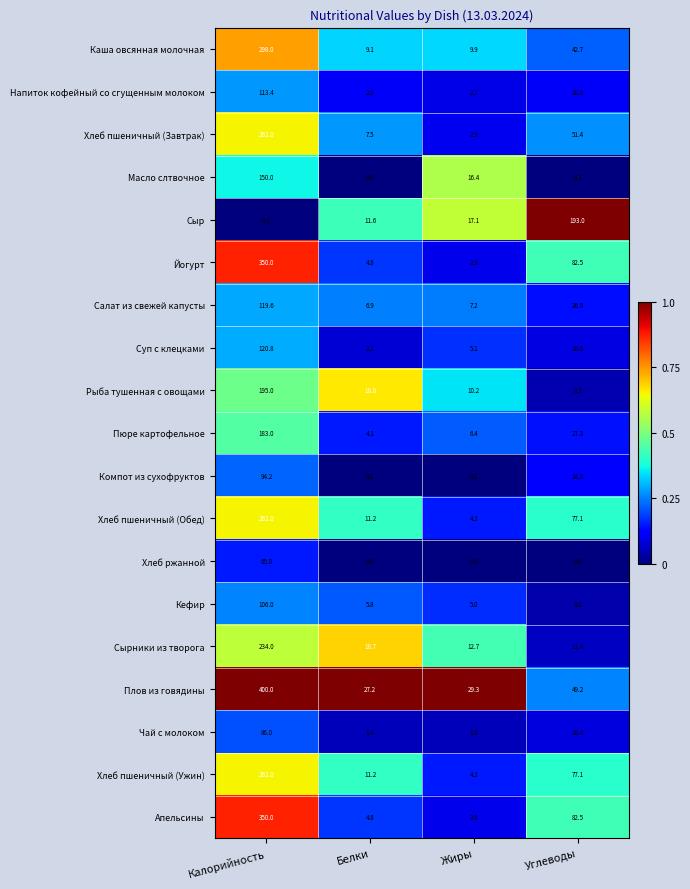

Is it true that Кефир equals 8.3 at Белки?

False